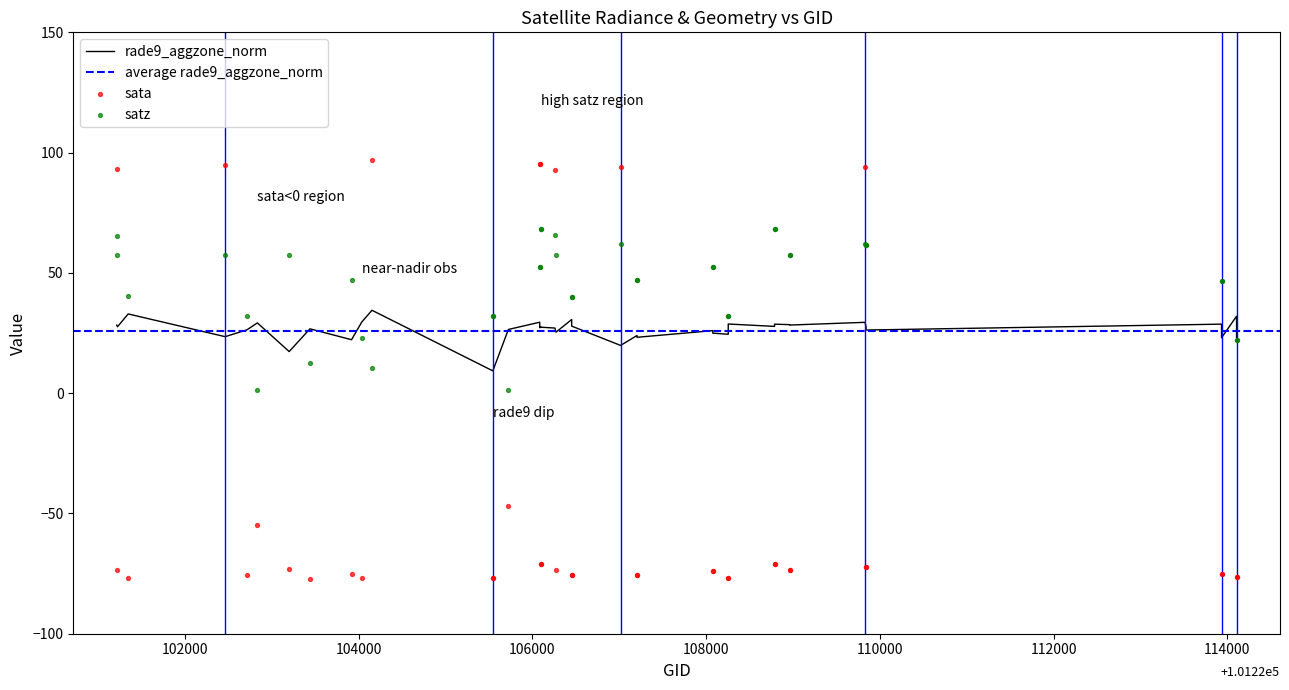

Which series has the largest Y range (max minus min)?

sata